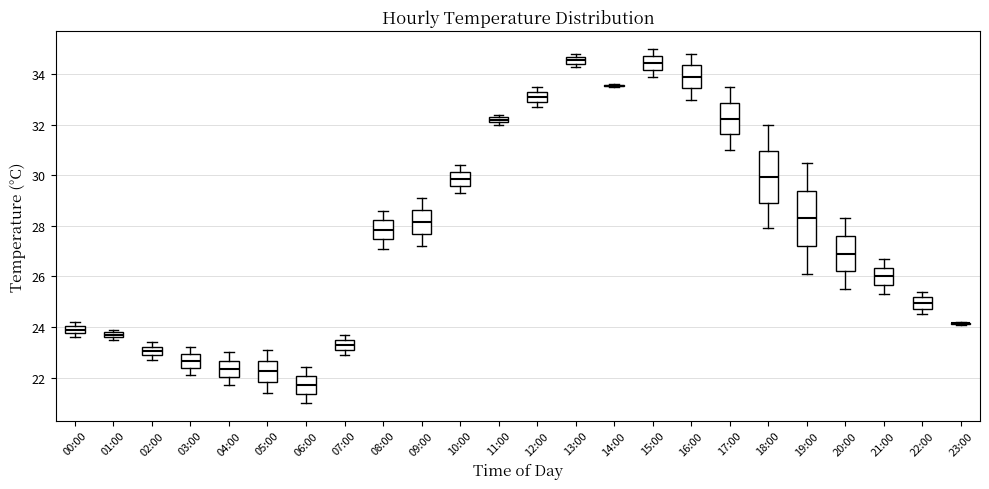

Where is the lower edge of the box for 13:00 on the y-axis? The values are not printed on the chart, so give them approximately, as read against the axis.

34.4